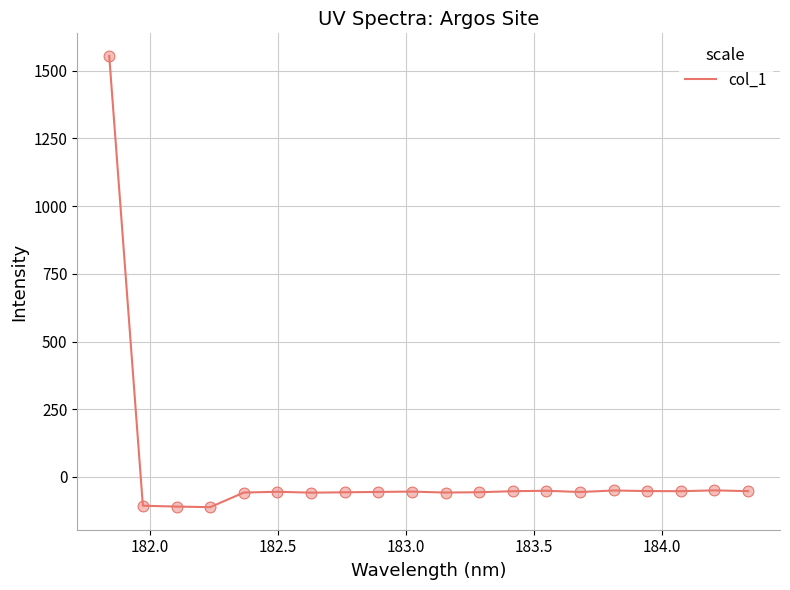

What is the difference between the maximum and minimum values?

1666.6